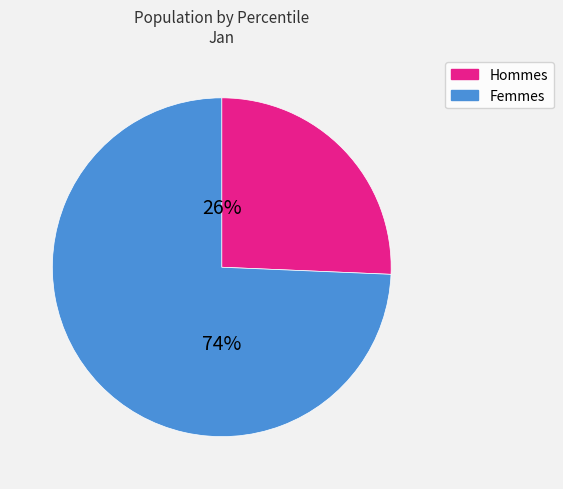

To the nearest percent, what is the average slice percentage?

50%